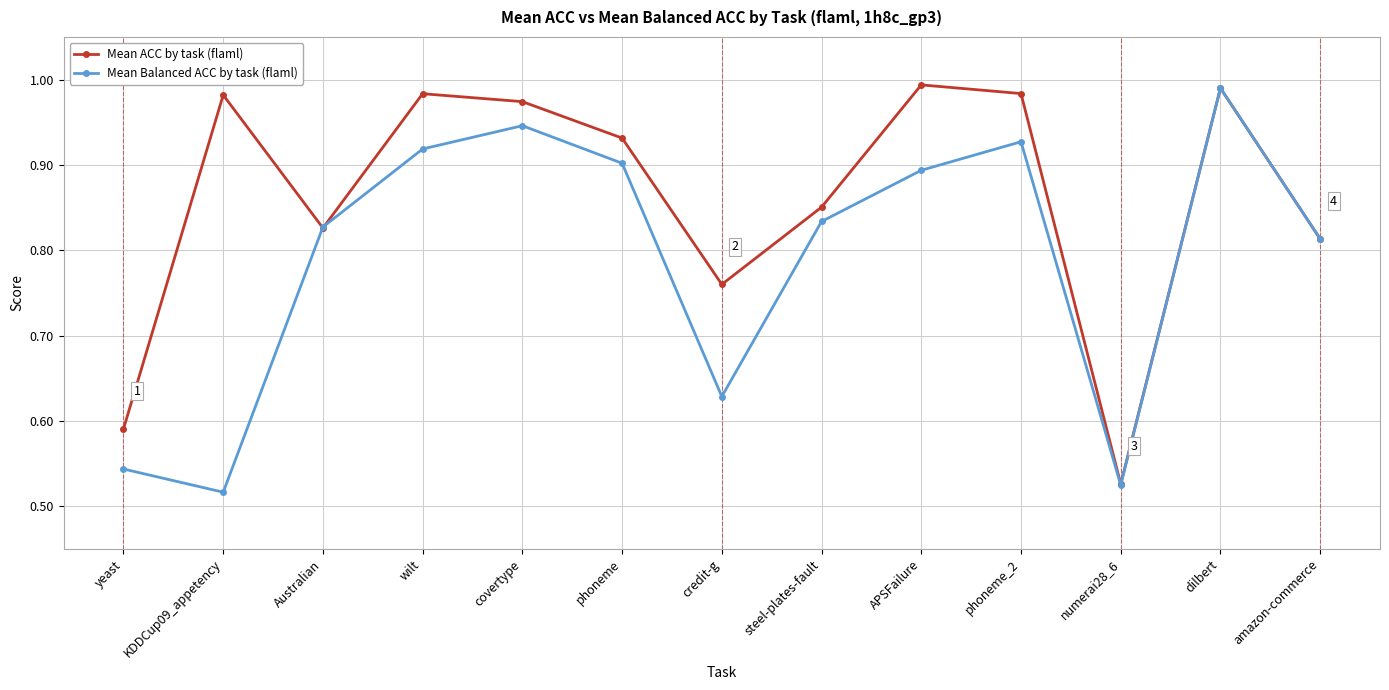

What is the label of the 12th point from the left?

dilbert